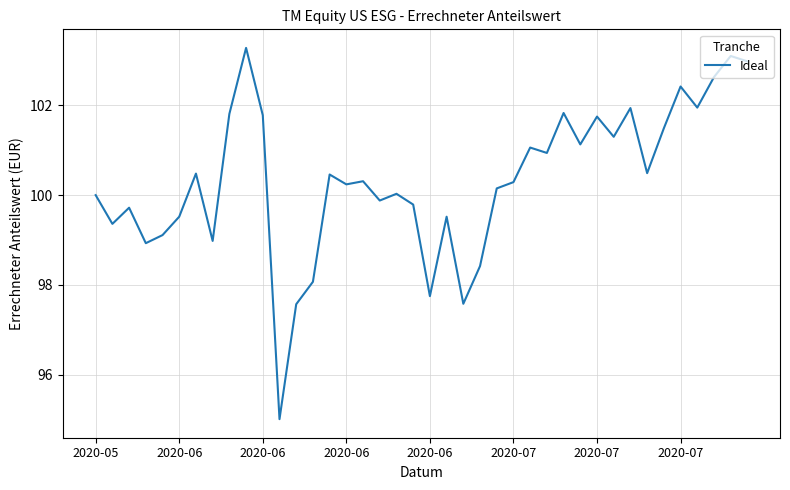

What is the maximum value shown in the chart?

103.3